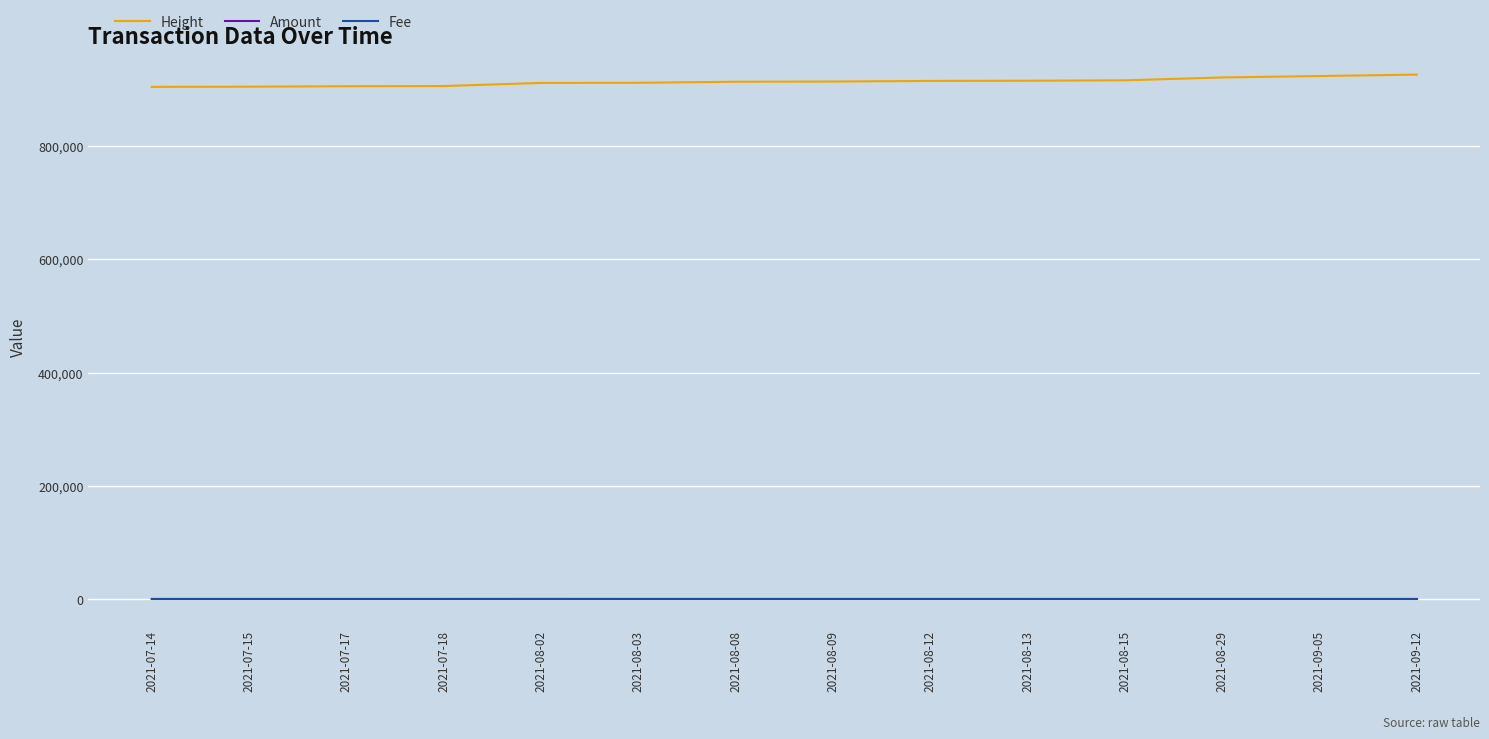

The value of Height at 2021-08-15 is 1319043.8. True or false?

False